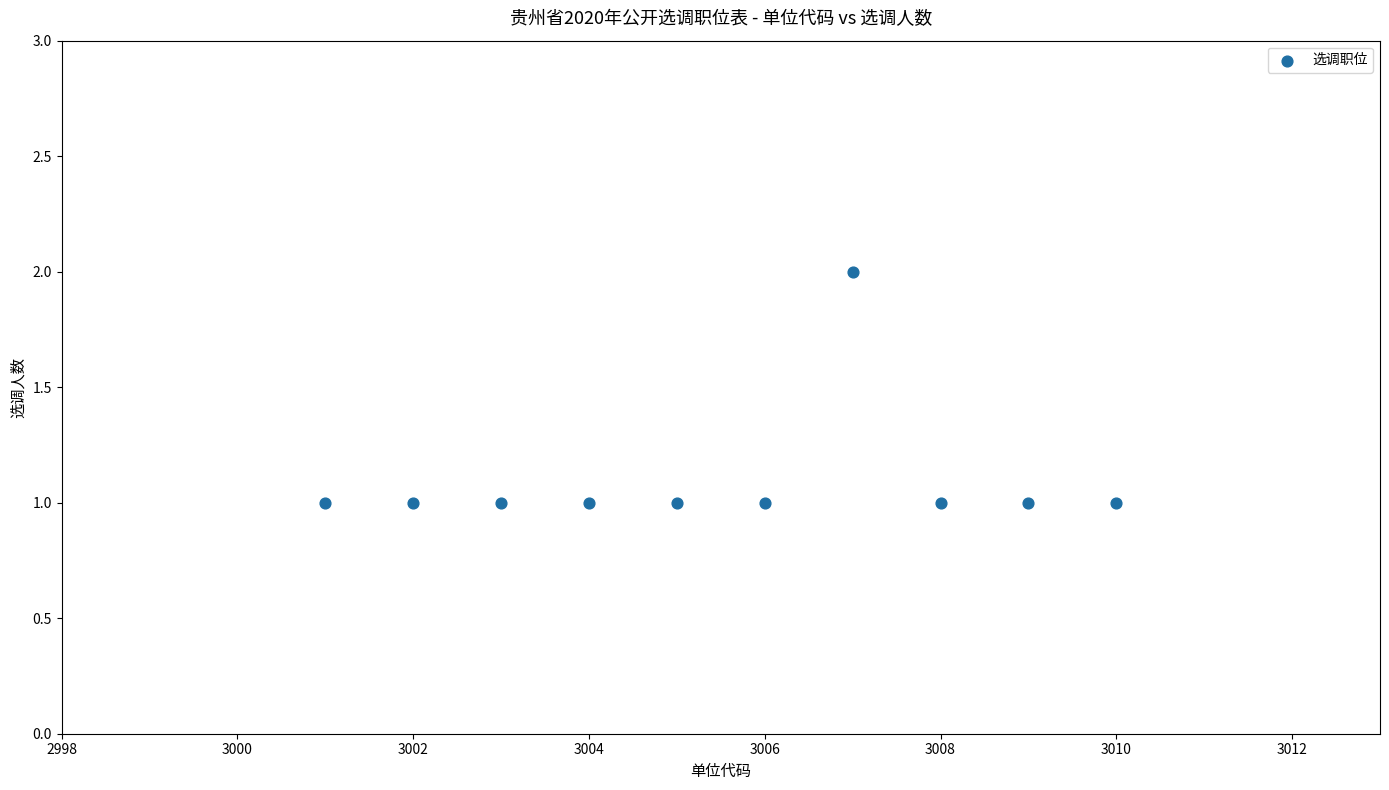

What is the range of X values (max minus min)?

9